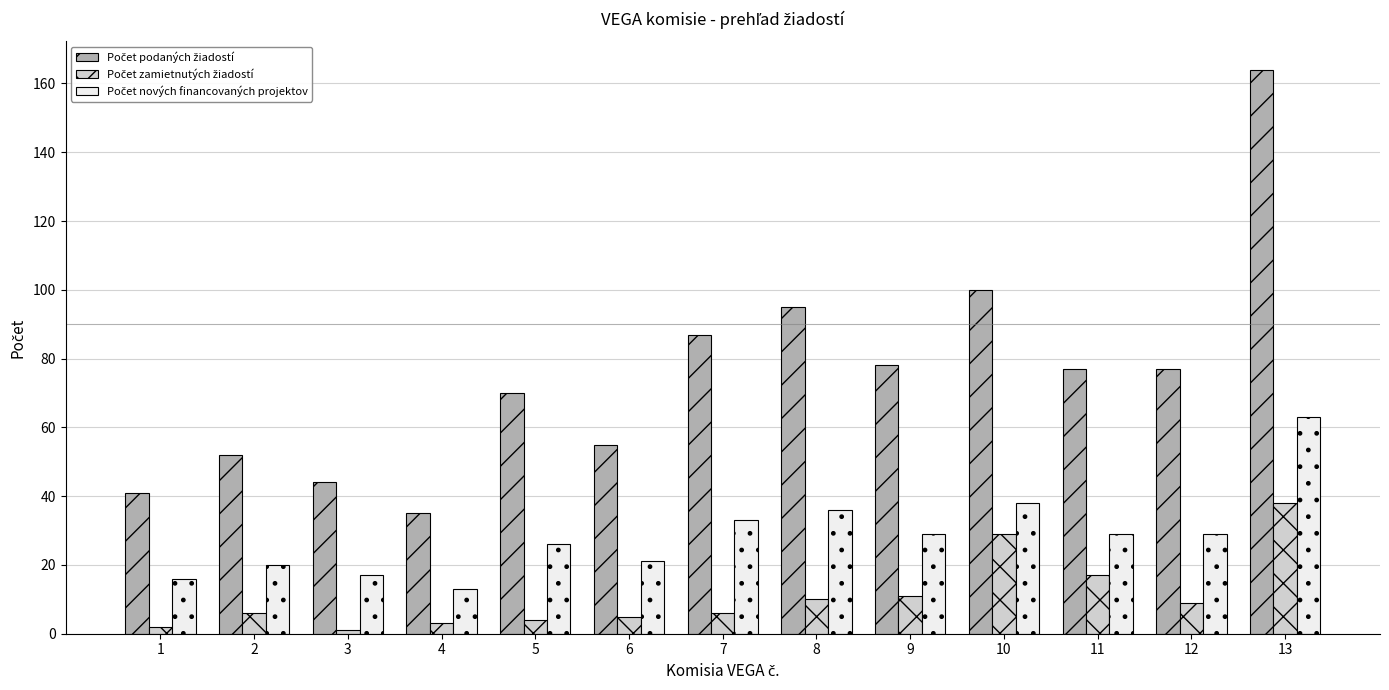

What is the maximum value shown in the chart?

164